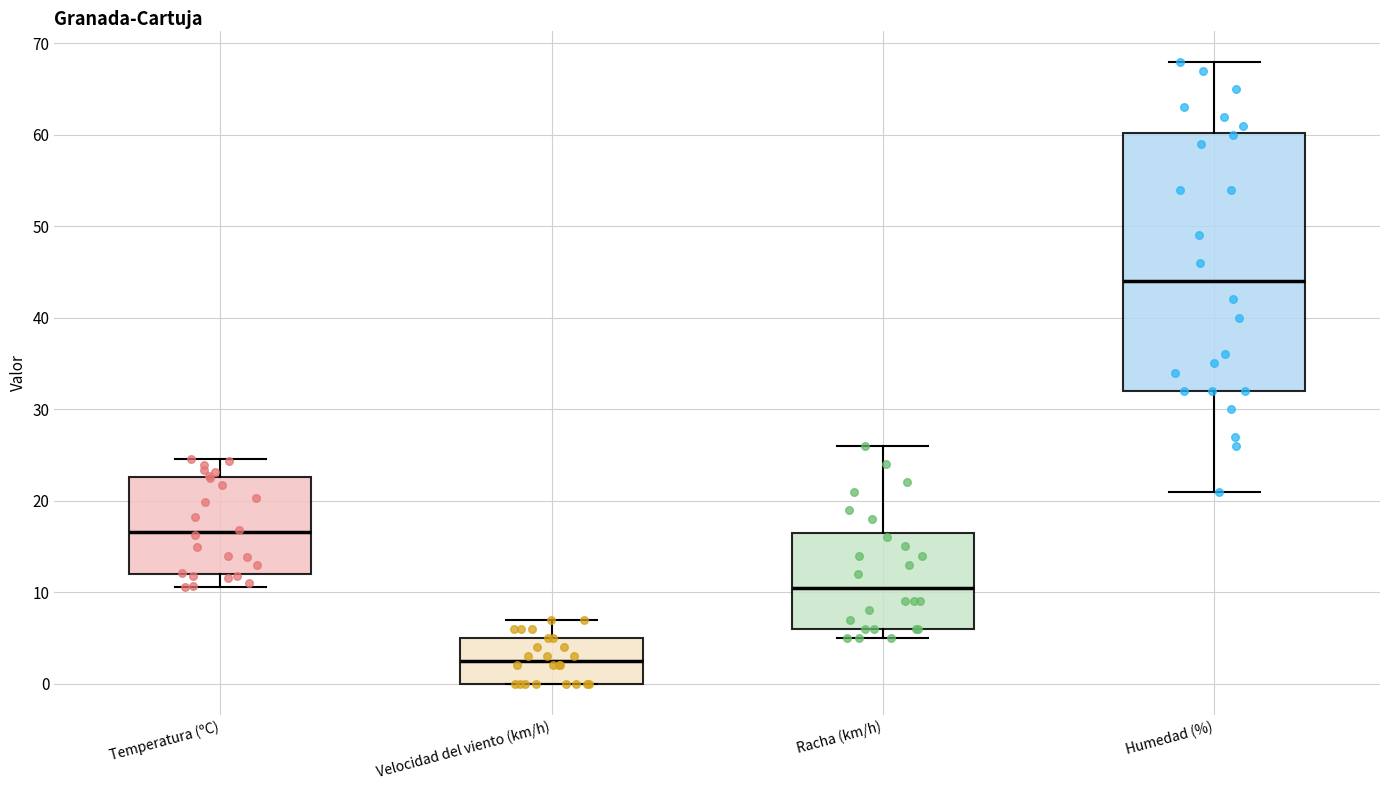

Which box is the tallest, from its lower edge to its upper edge?

Humedad (%)